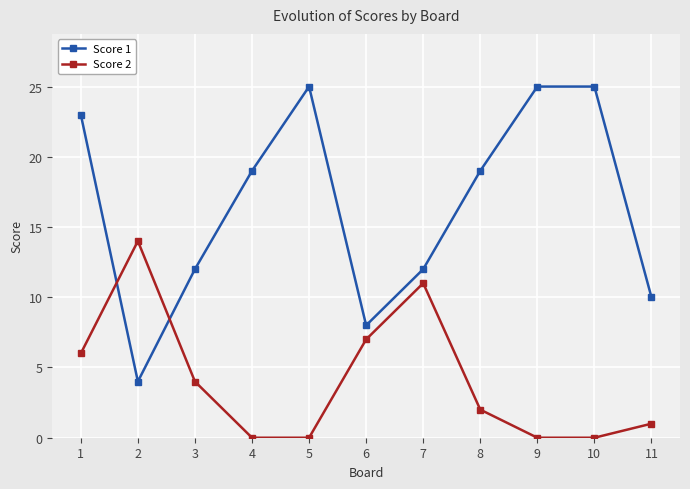

How many interior local peaks does the Score 2 series have?

2